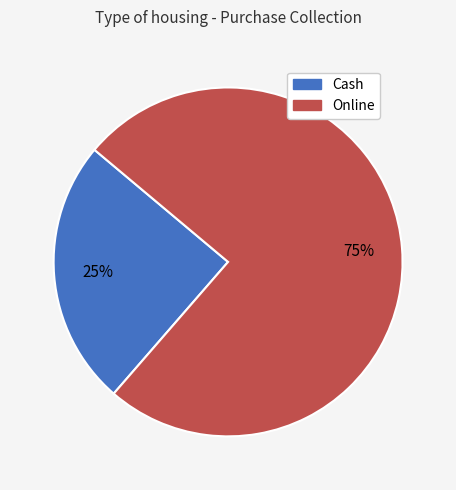

To the nearest percent, what percentage of the pie is Online?

75%